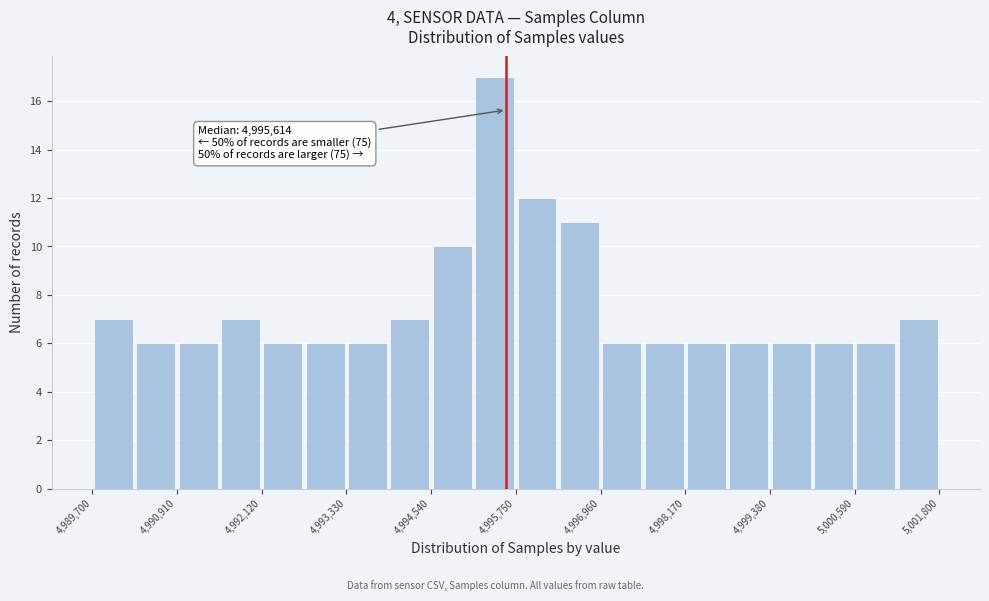

Around what value on the x-axis is the tallest bar? Give the approximate position of its centre, as read against the axis.

4995400